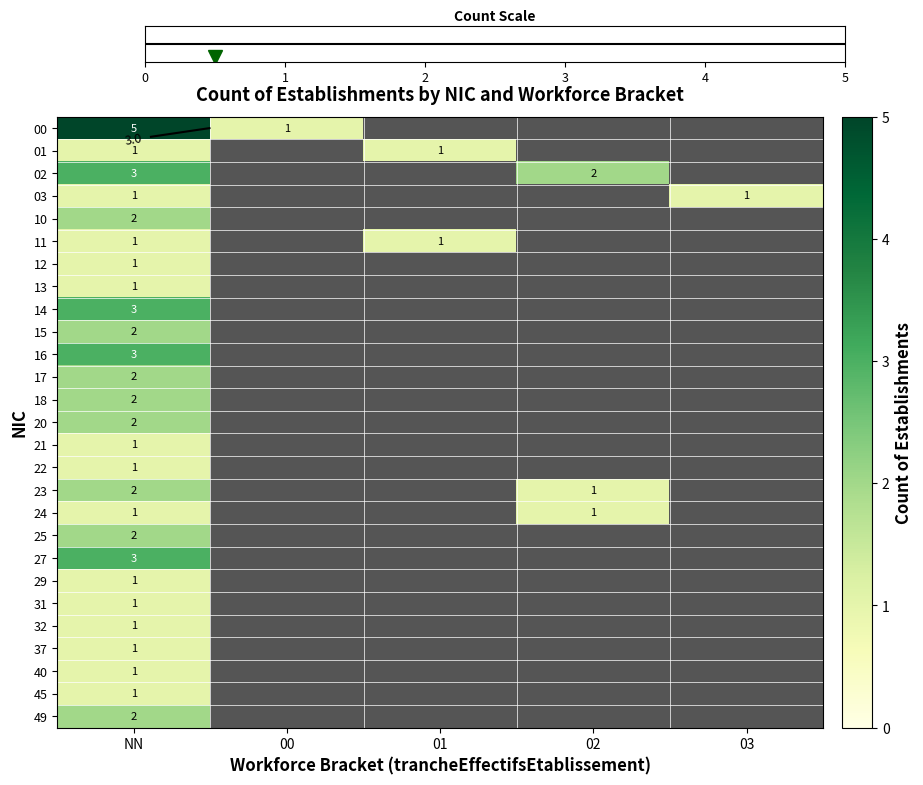

What is the difference between the maximum and minimum values in the 25 series?

2